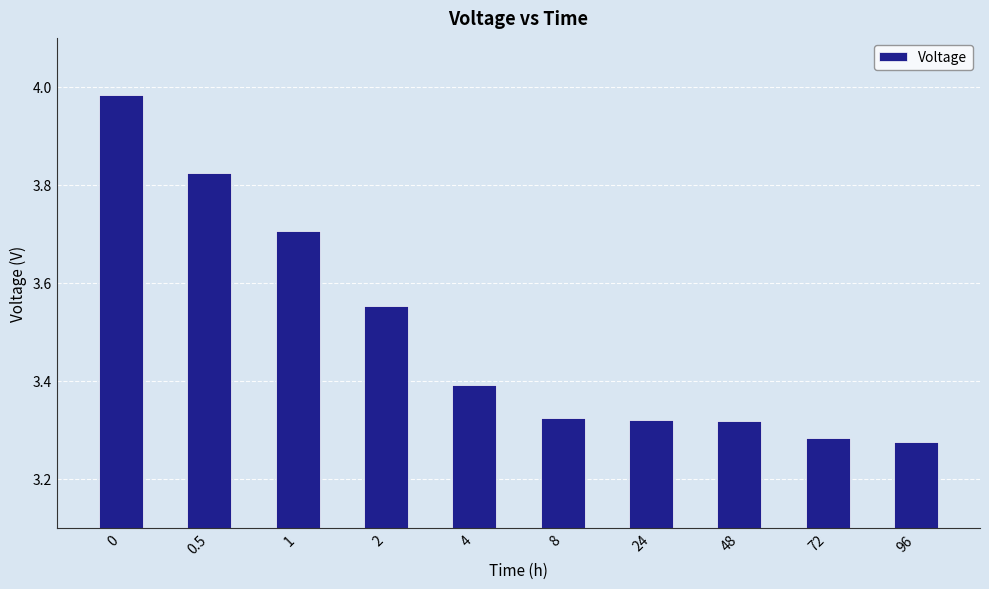

What is the value of the 3rd bar from the left?

3.7